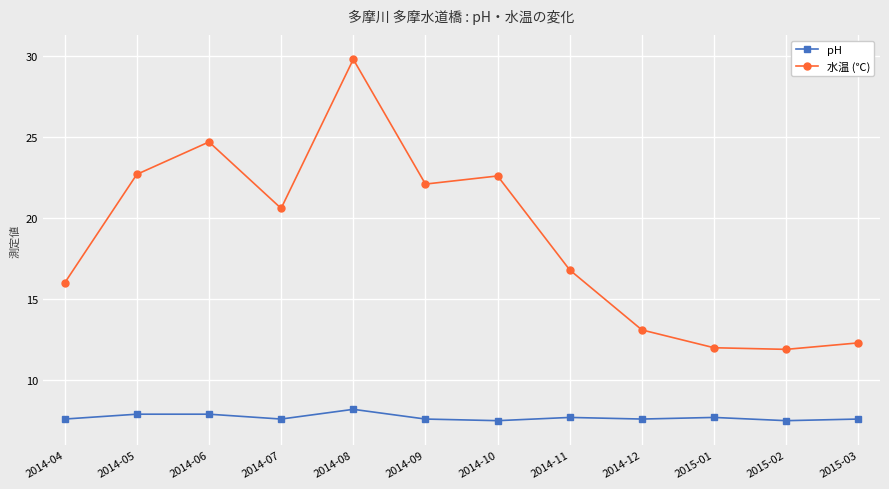

Rank the series at 2014-07 from lowest to highest value.

pH, 水温 (℃)